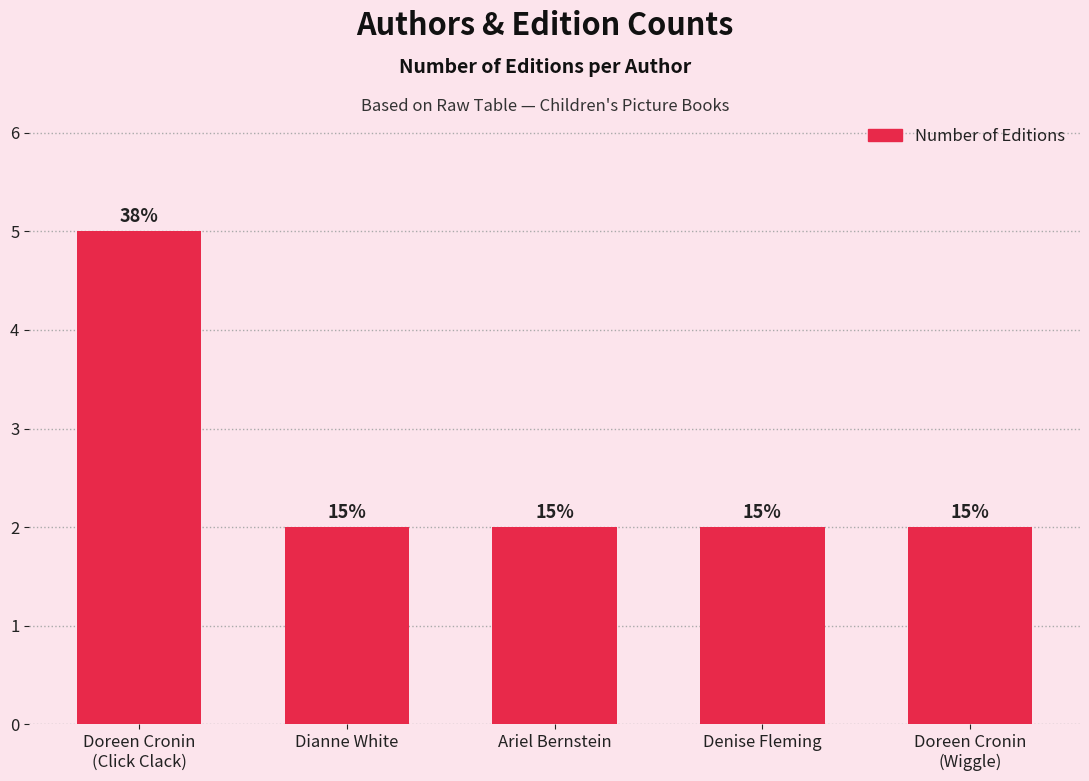

Are the bars grouped side by side (vs. stacked)?

No